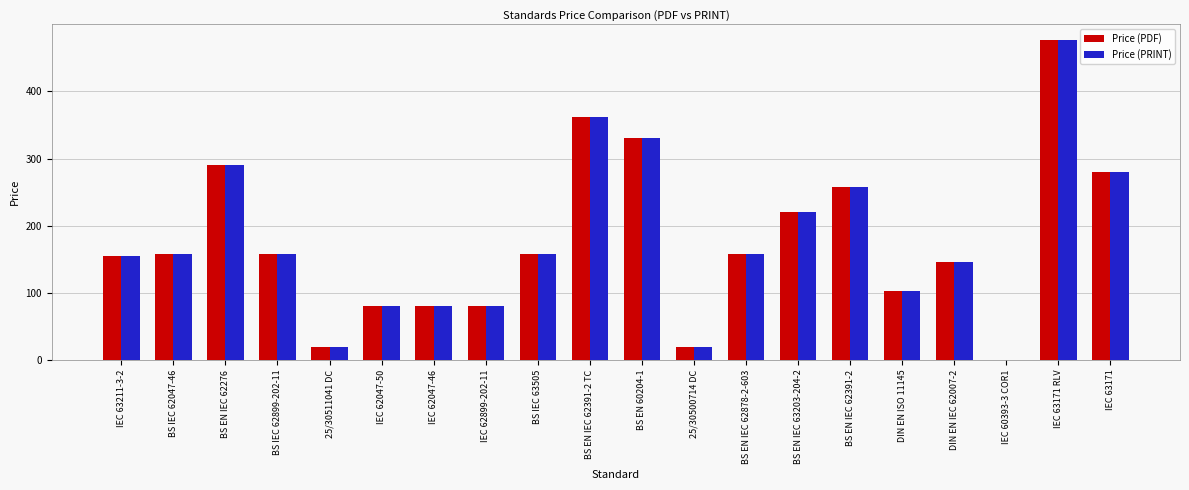

How many data points does each series have?

20